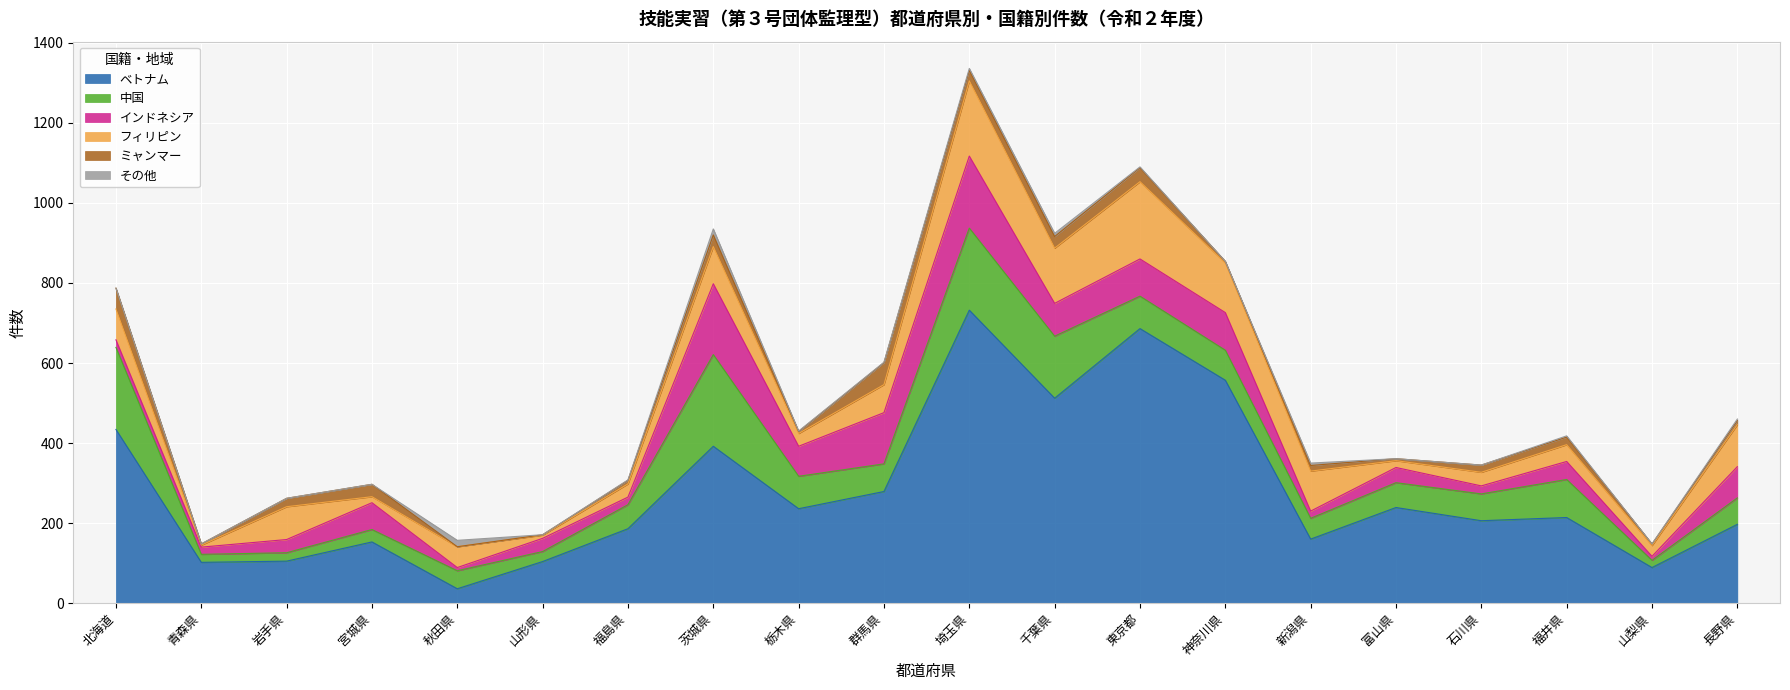

At which label is フィリピン closest to 99?

新潟県